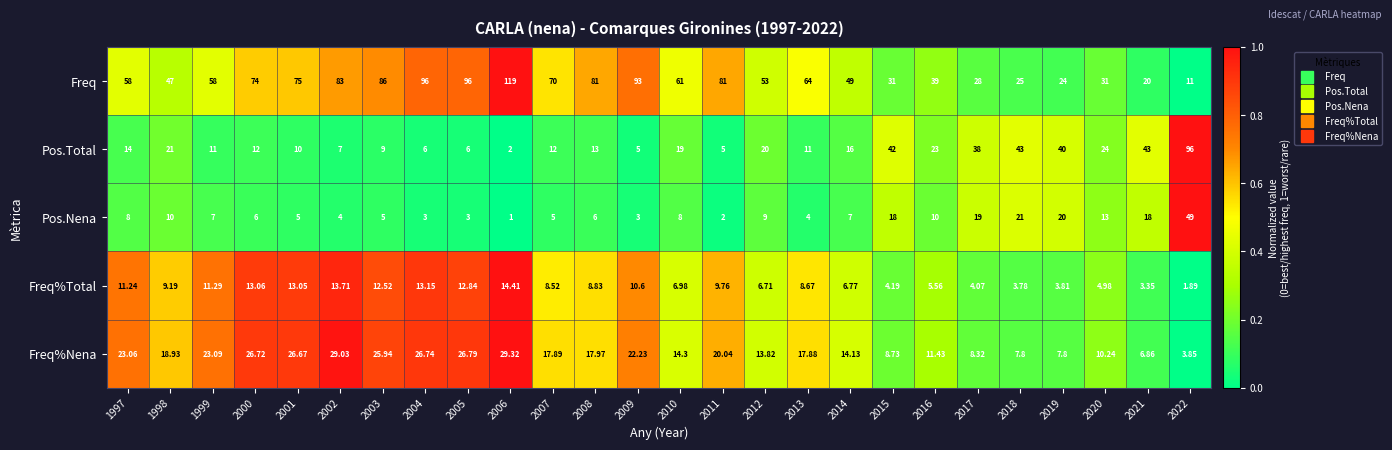

What is the difference between the highest and lowest values at 2017?

33.9